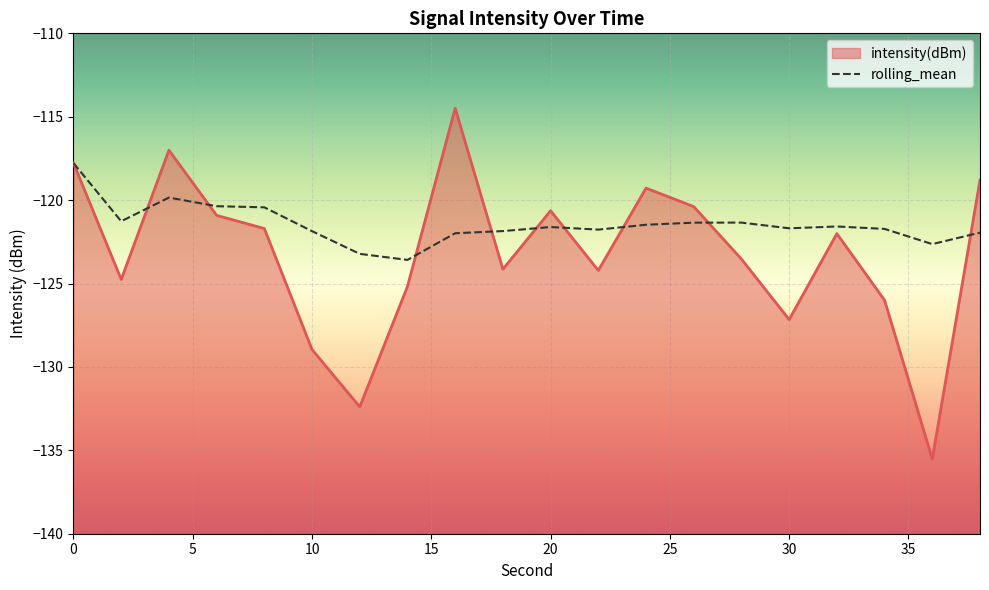

True or false: intensity(dBm) has a value of -122.0 at 32.

True